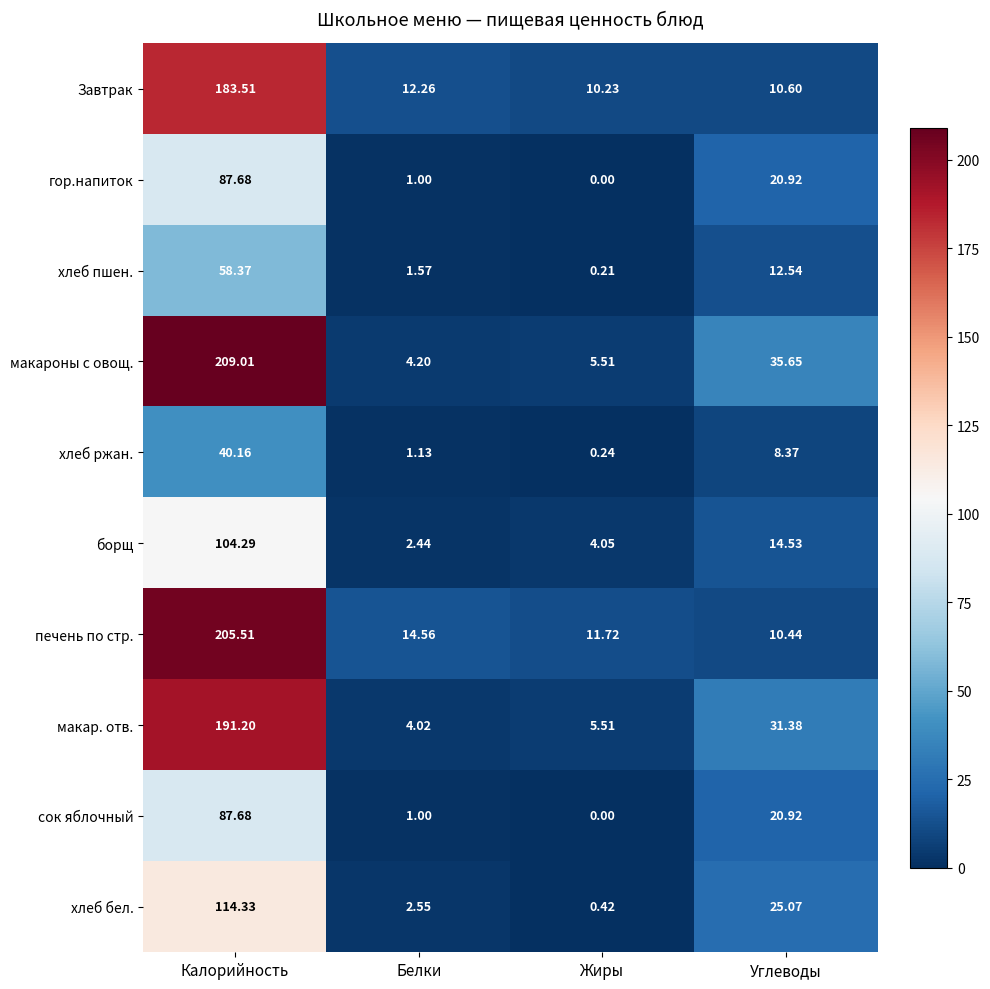

Which series has the widest spread of values?

макароны с овощ.